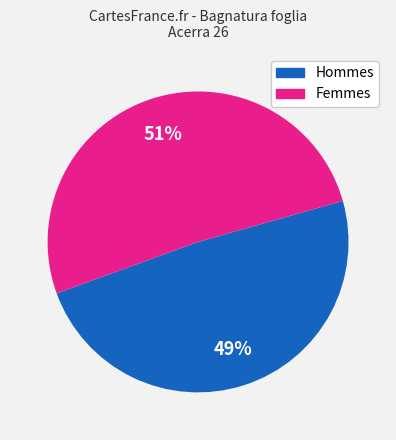

Is there a majority slice in this chart?

Yes